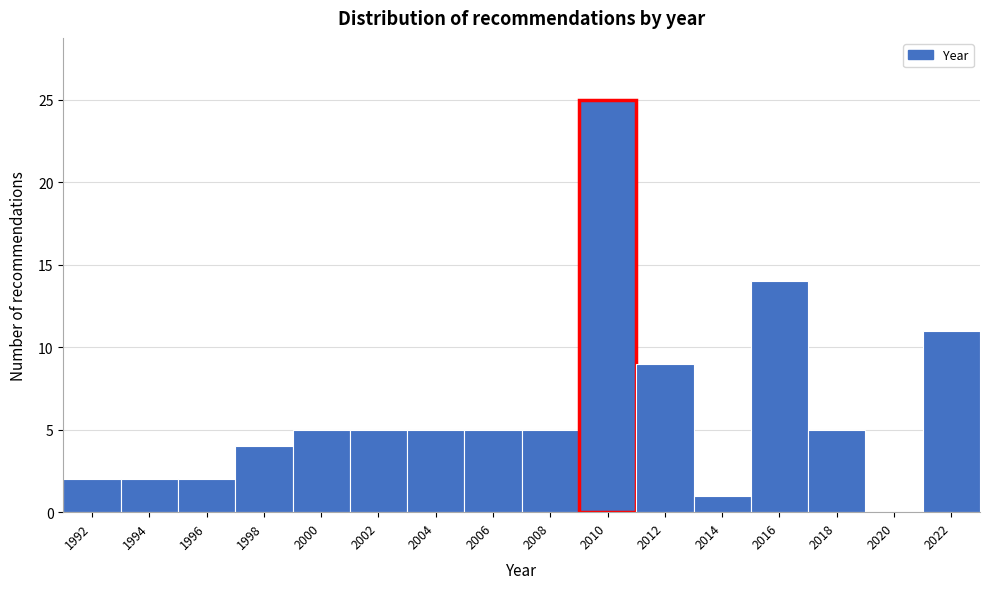

Reading right to left, what are all the values shown in this chart?

2022=11	2020=0	2018=5	2016=14	2014=1	2012=9	2010=25	2008=5	2006=5	2004=5	2002=5	2000=5	1998=4	1996=2	1994=2	1992=2